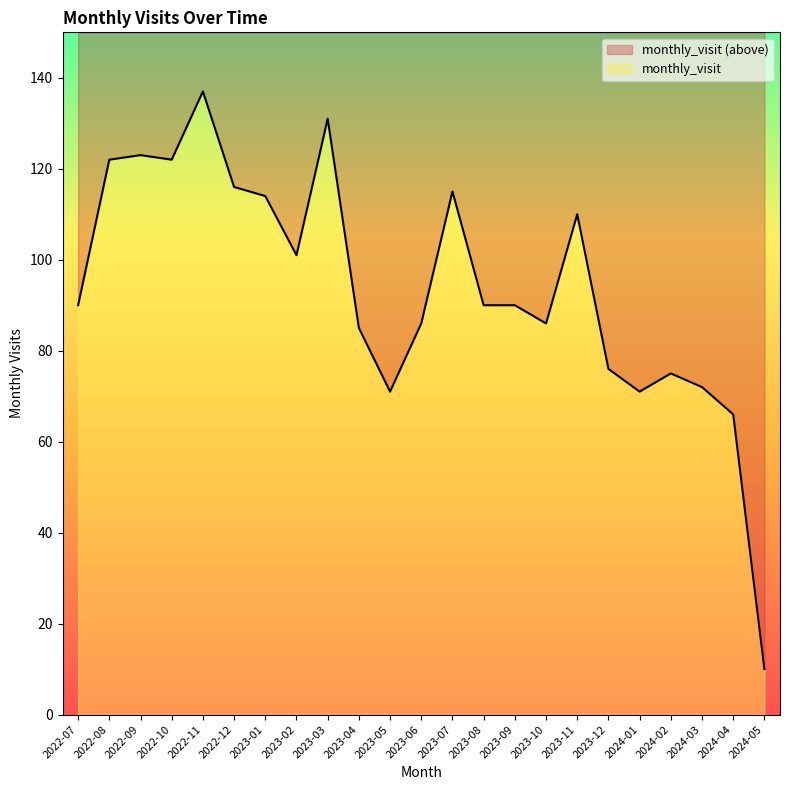

What is the label of the 4th point from the left?

2022-10